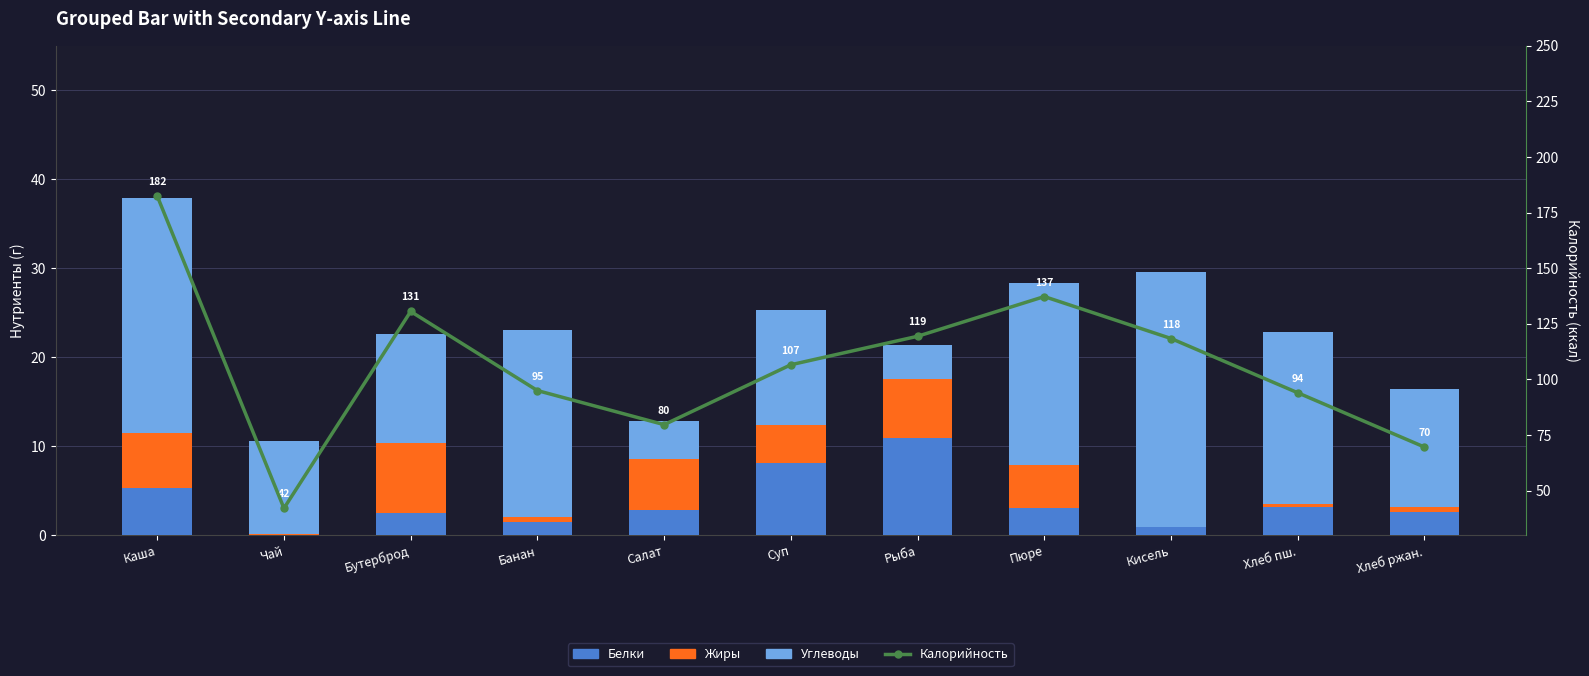

What is the spread (max minus min) of values at Салат?

76.9